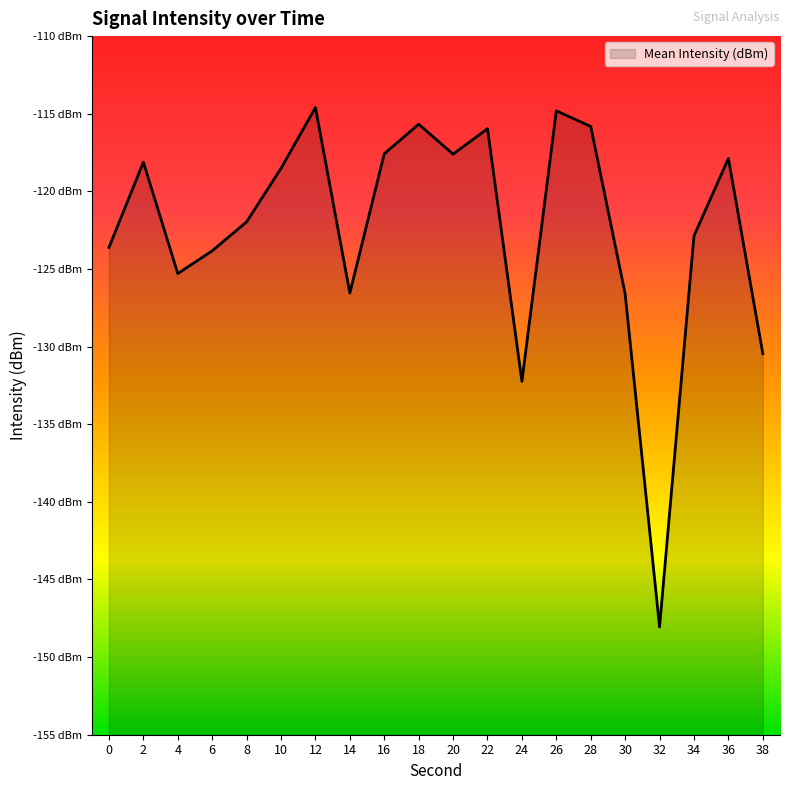

Reading left to right, list all the values displayed in this chart.

-123.6	-118.1	-125.3	-123.8	-122.0	-118.5	-114.6	-126.6	-117.6	-115.7	-117.6	-116.0	-132.2	-114.8	-115.8	-126.6	-148.1	-122.9	-117.9	-130.4